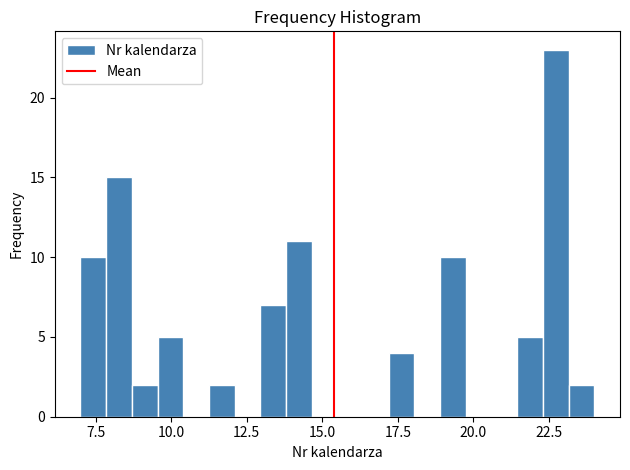

Around what value on the x-axis is the tallest bar? Give the approximate position of its centre, as read against the axis.

22.5